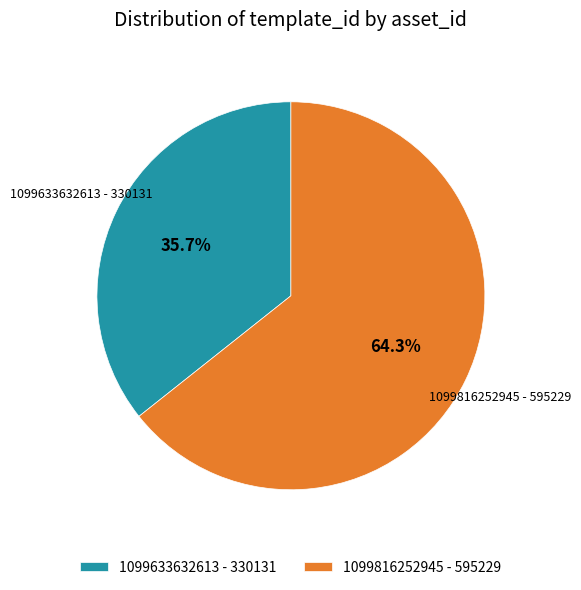

What percentage do 1099816252945 and 1099633632613 together represent?

100.0%